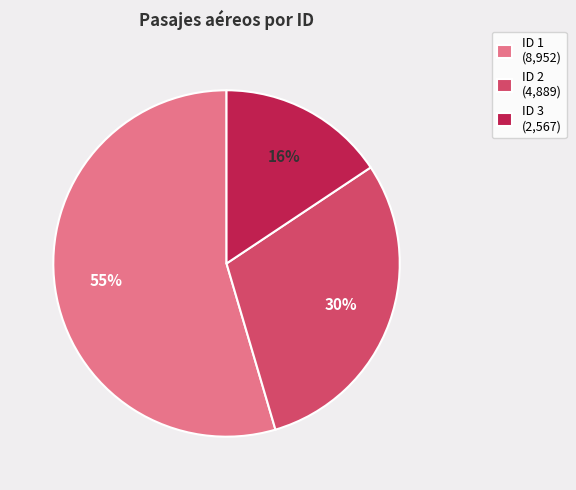

Is the sum of ID 1 (8,952) and ID 2 (4,889) greater than half?

Yes